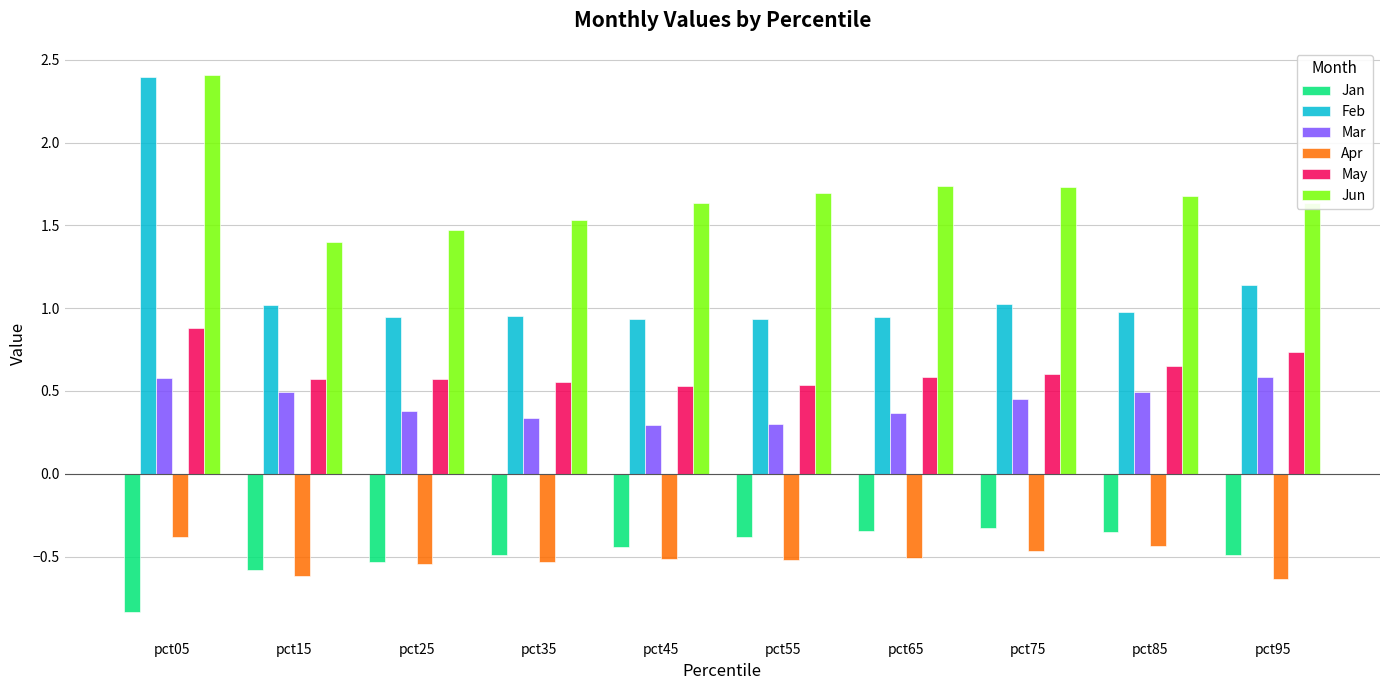

What is the lowest value of the Apr series?

-0.6